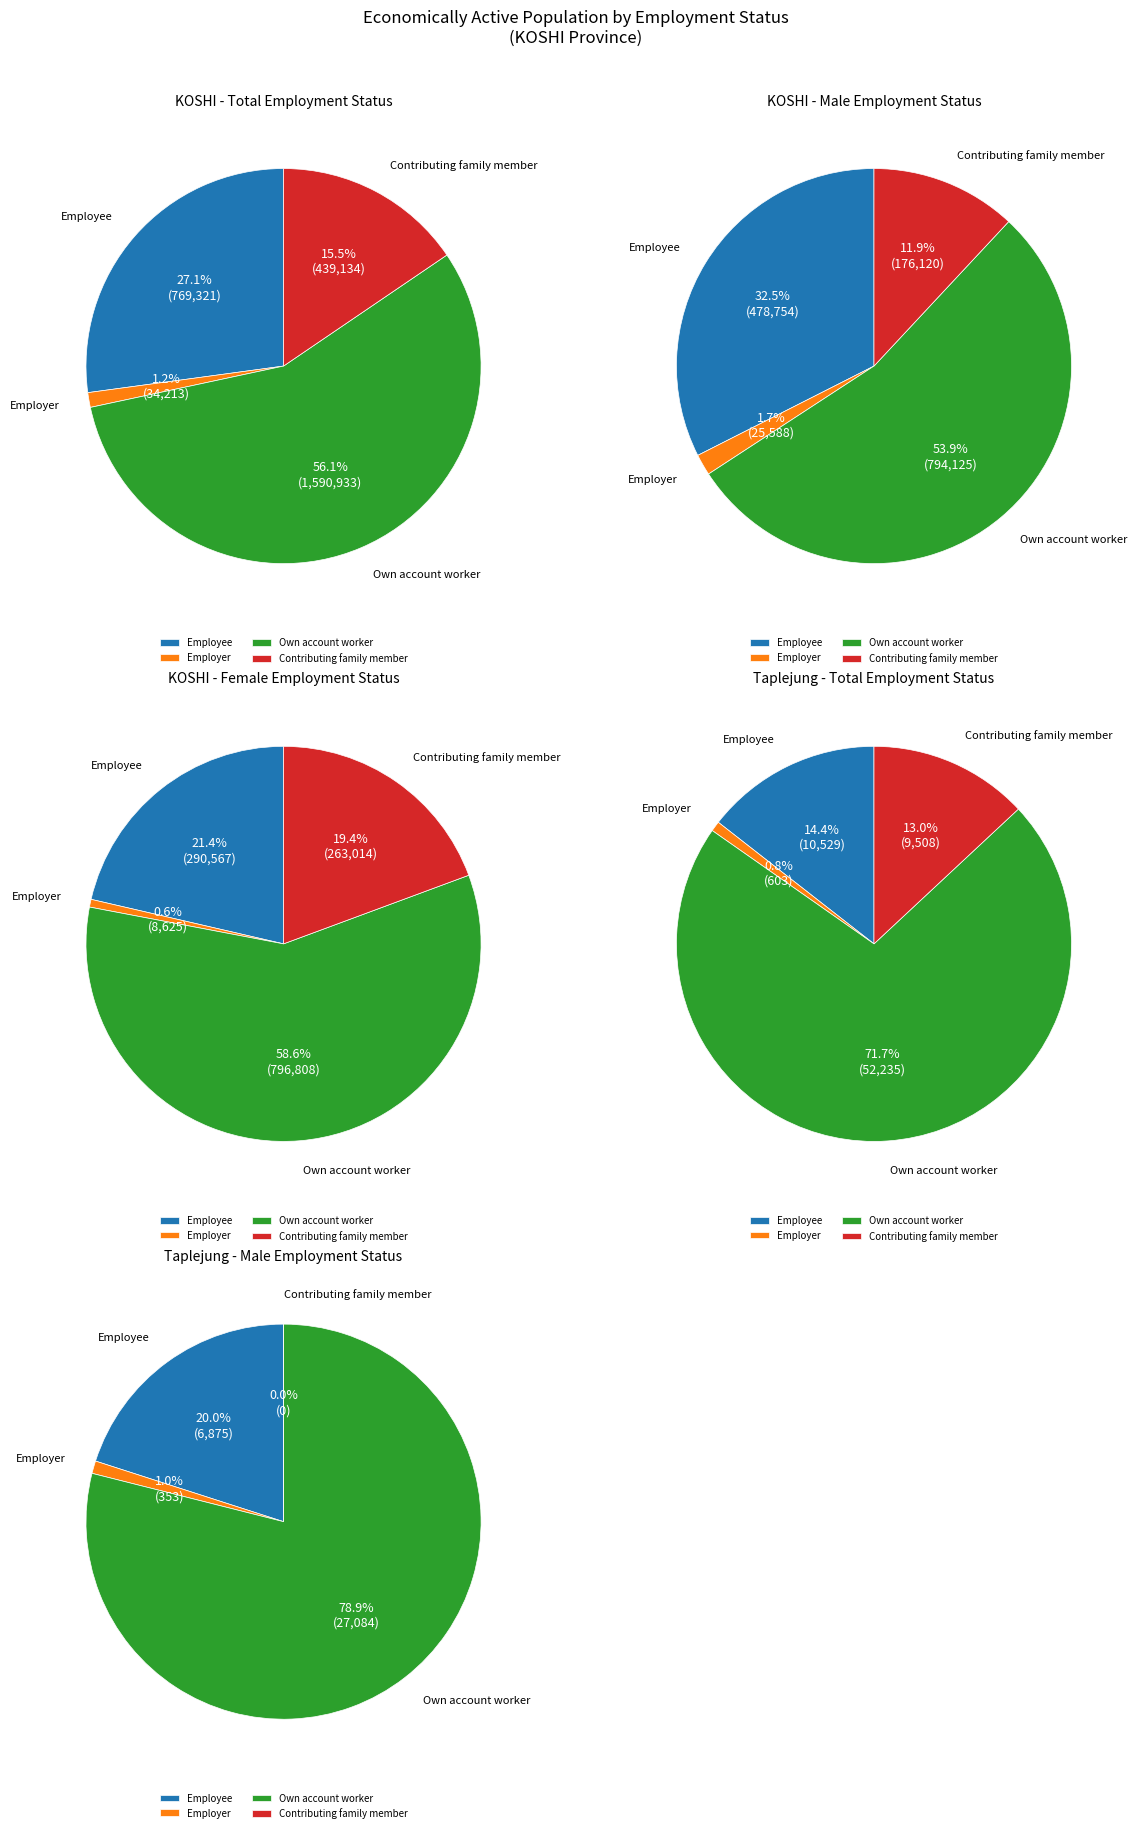

Count the number of slices in the pie.

4